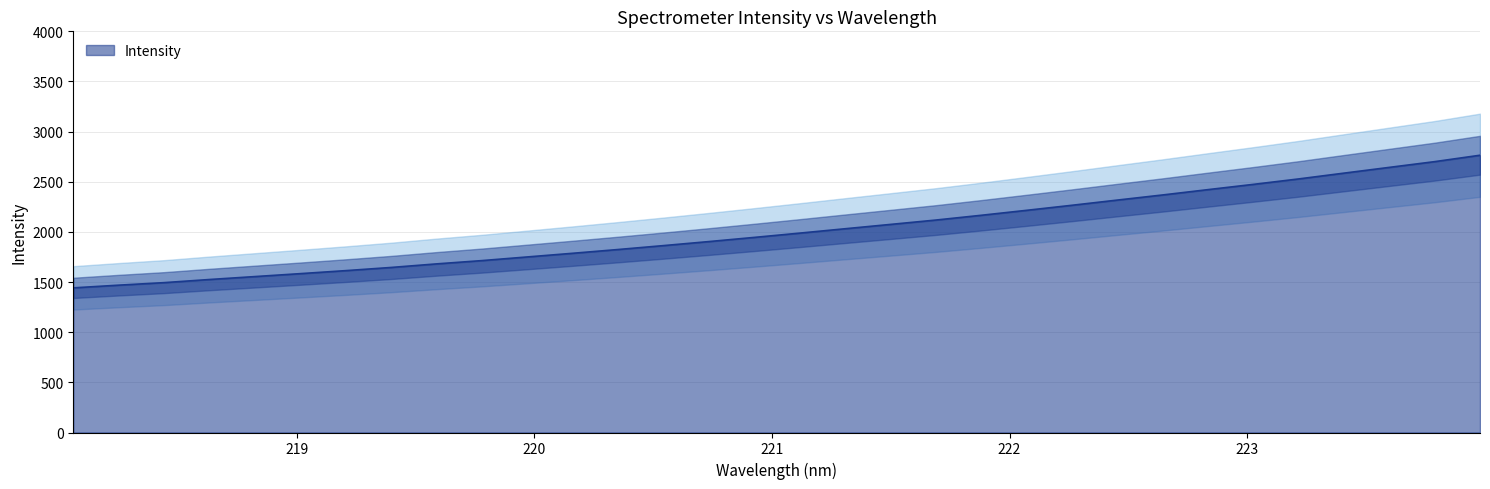

What position from the right is 221.1174?

16